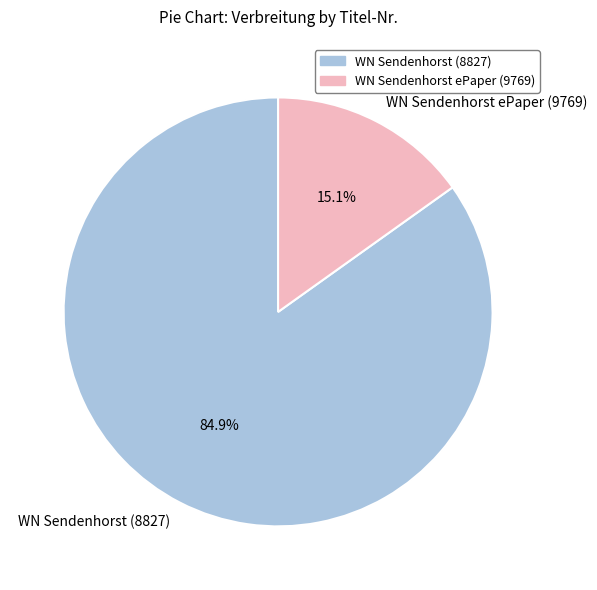

Count the number of slices in the pie.

2